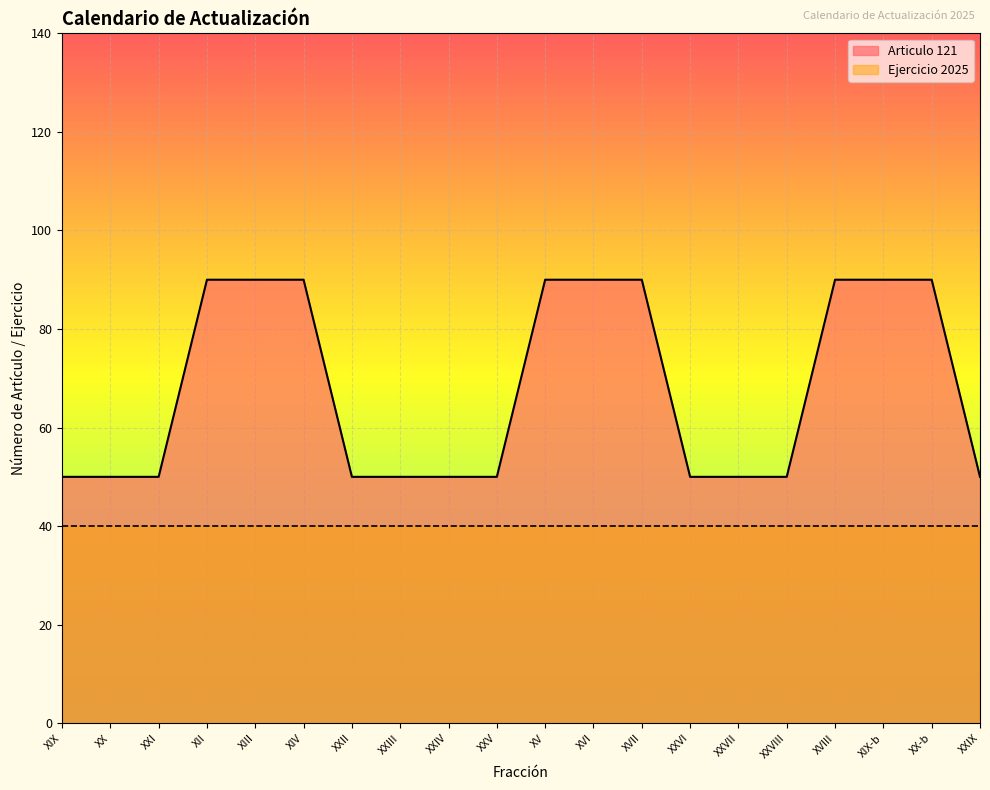

Which category has the highest value across all series?

XII